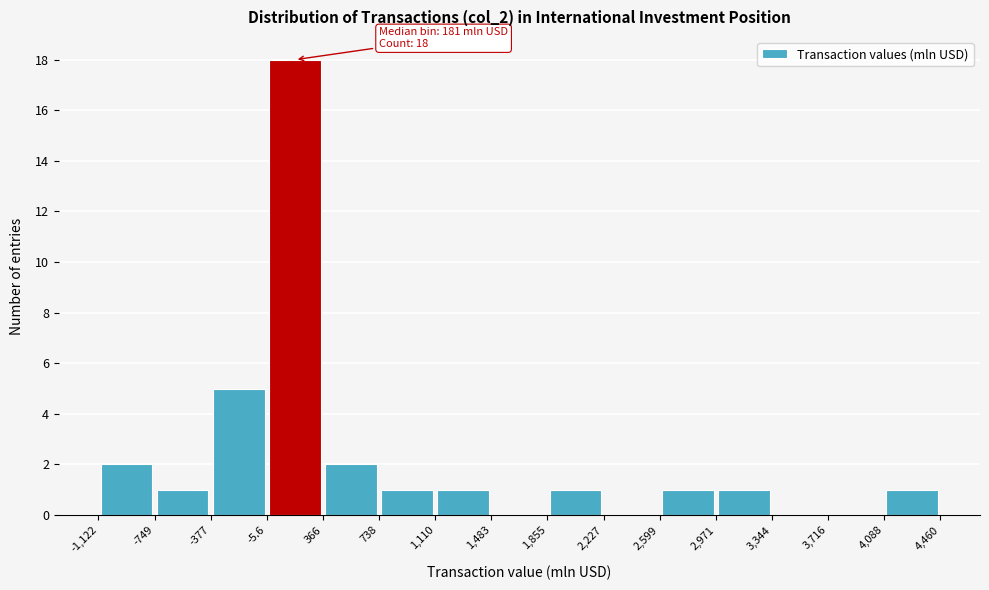

Which range on the x-axis has the tallest bar?

-5.6 to 366